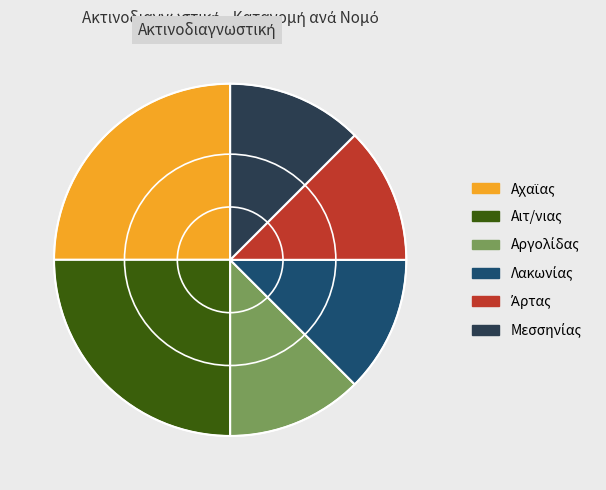

The Αιτ/νιας slice represents 12% of the pie. True or false?

False